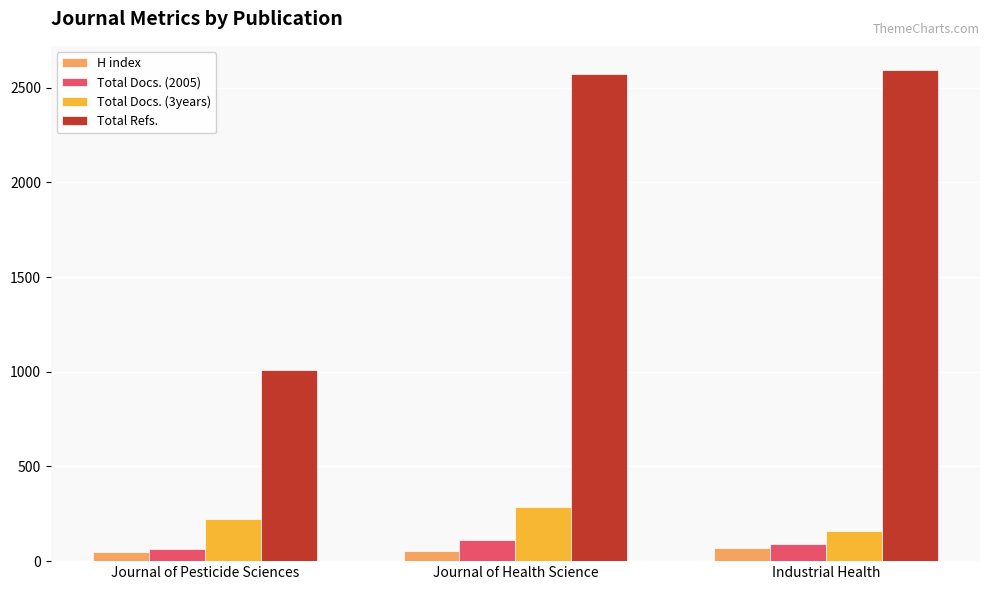

Is it true that Total Refs. equals 3803 at Journal of Health Science?

False